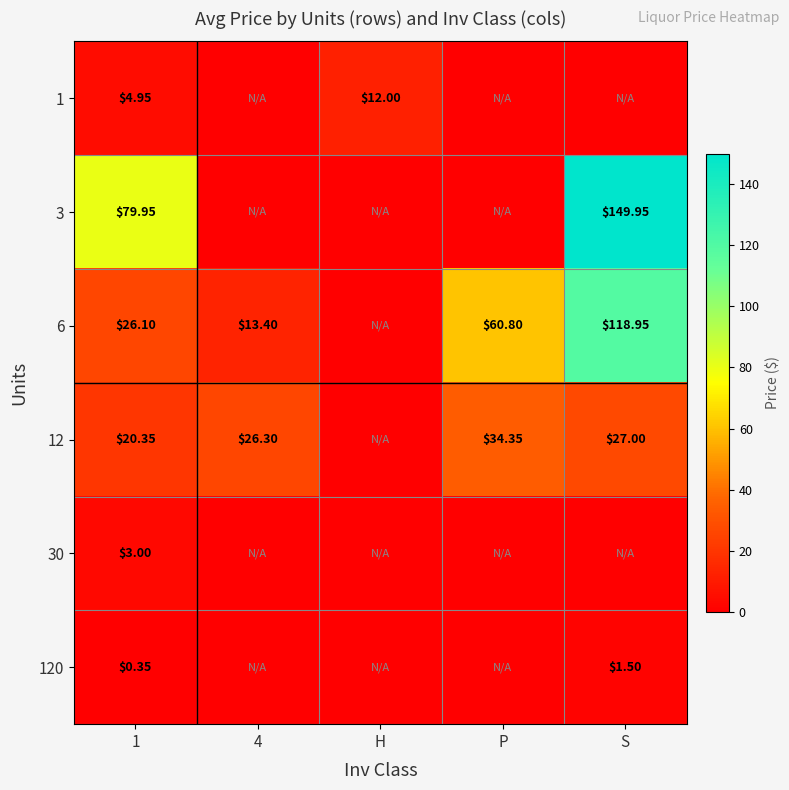

Is the value of 12 at 4 greater than the value of 6 at S?

No